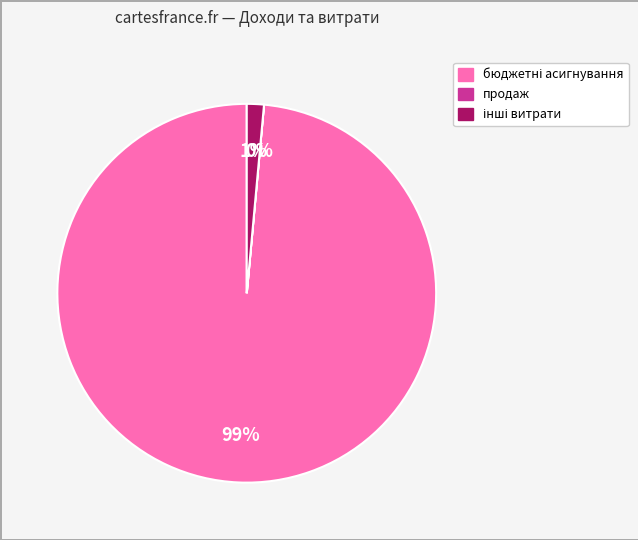

Does any single category account for the majority?

Yes